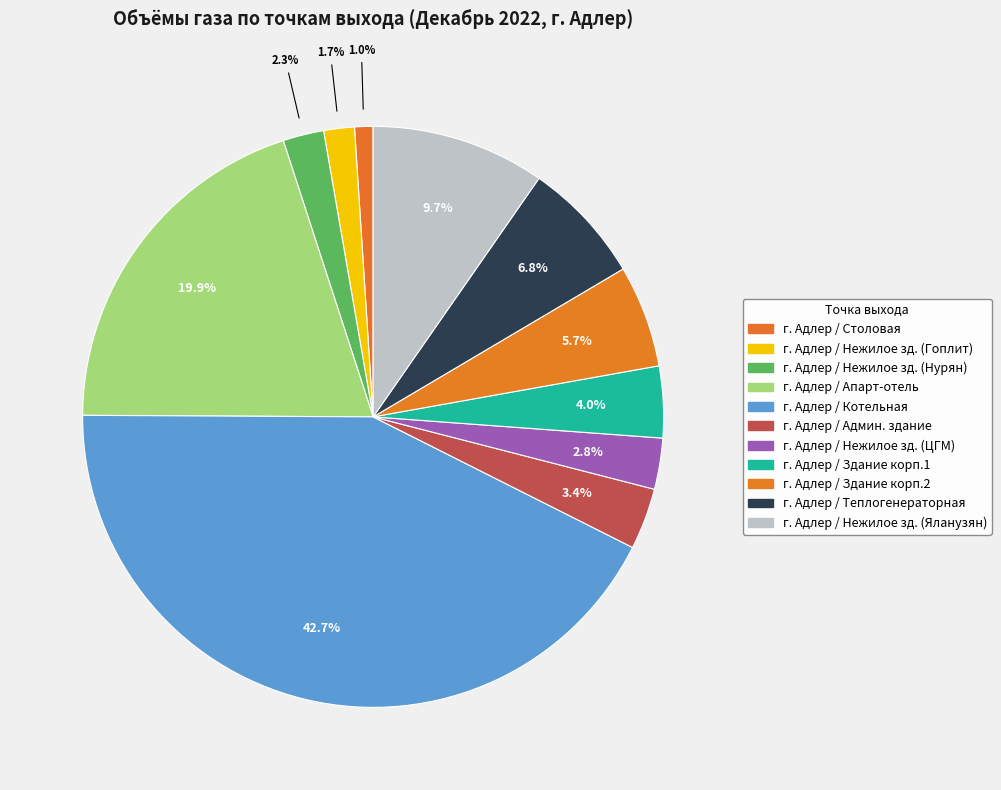

Count the number of slices in the pie.

11